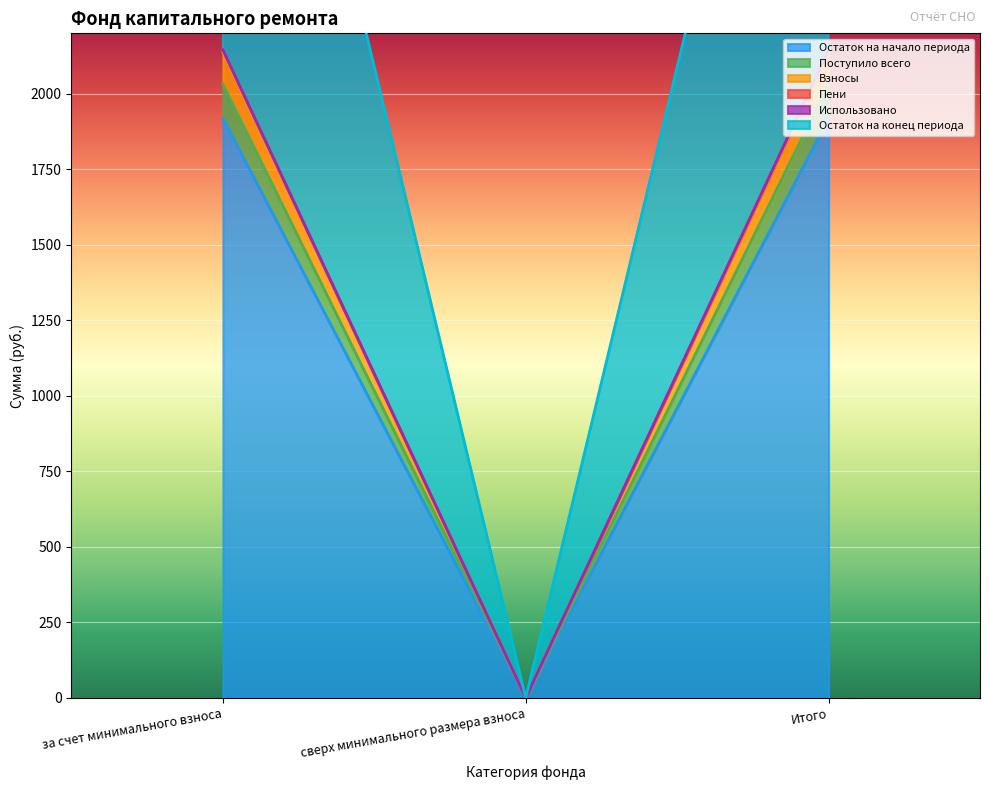

What is the value of the Пени point at the 3rd from the left?

2144.9